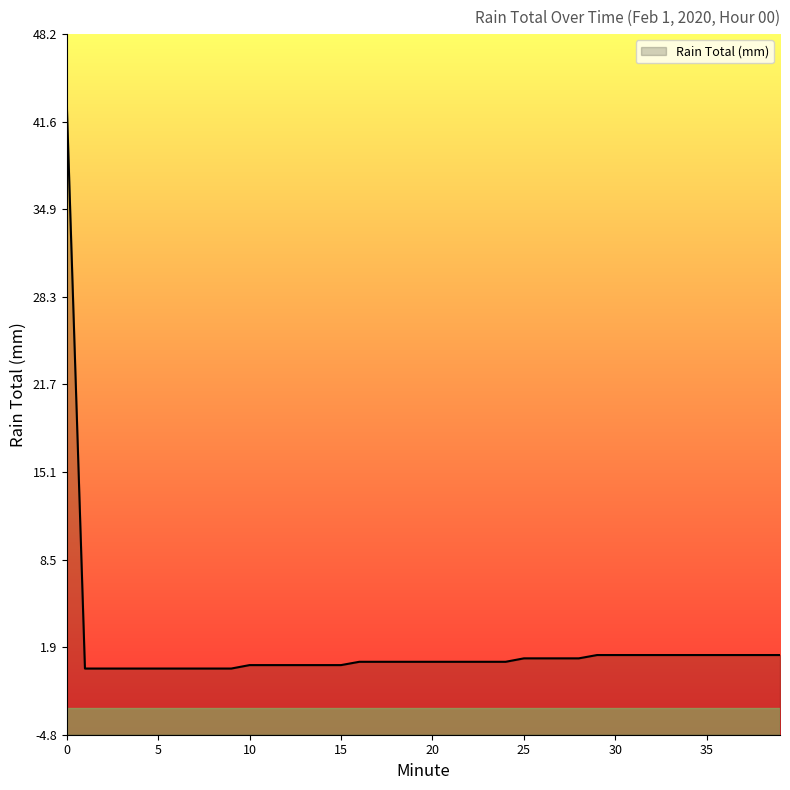

Reading left to right, extract all data points from this chart.

43.2	0.2	0.2	0.2	0.2	0.2	0.2	0.2	0.2	0.2	0.5	0.5	0.5	0.5	0.5	0.5	0.8	0.8	0.8	0.8	0.8	0.8	0.8	0.8	0.8	1.0	1.0	1.0	1.0	1.3	1.3	1.3	1.3	1.3	1.3	1.3	1.3	1.3	1.3	1.3